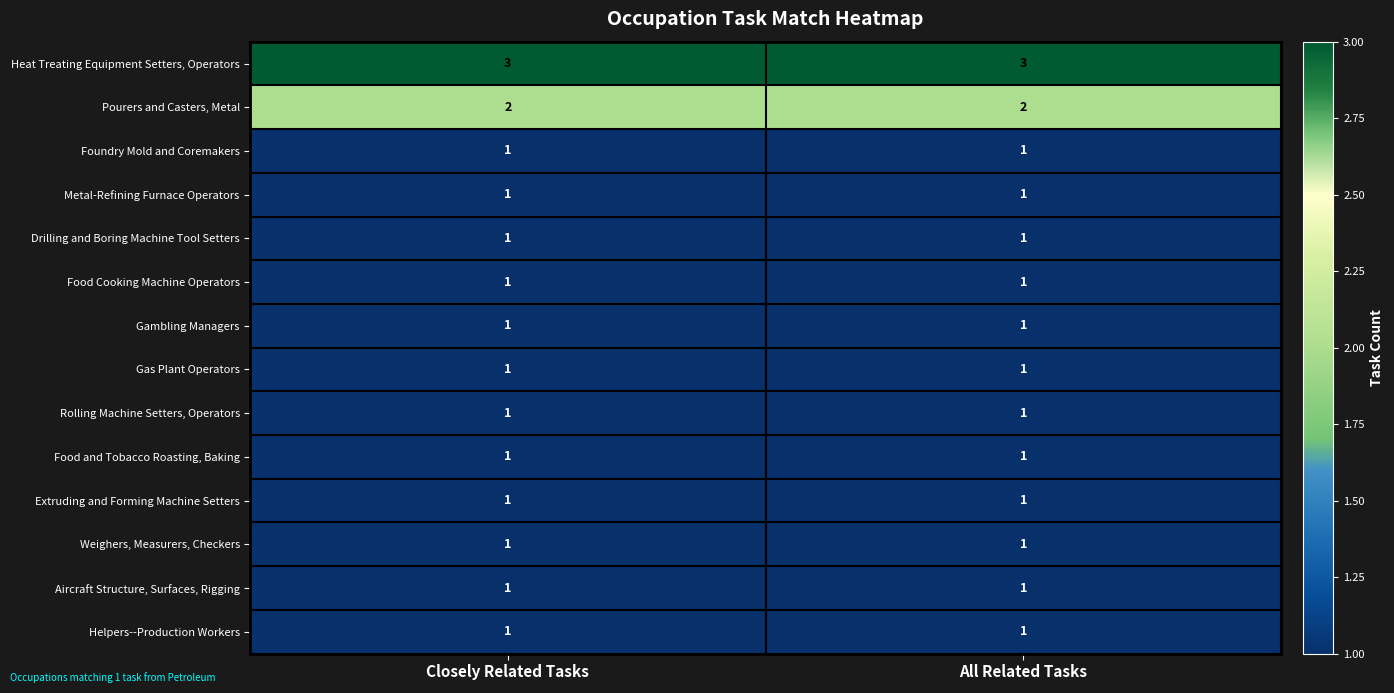

How many distinct data groups are displayed?

14